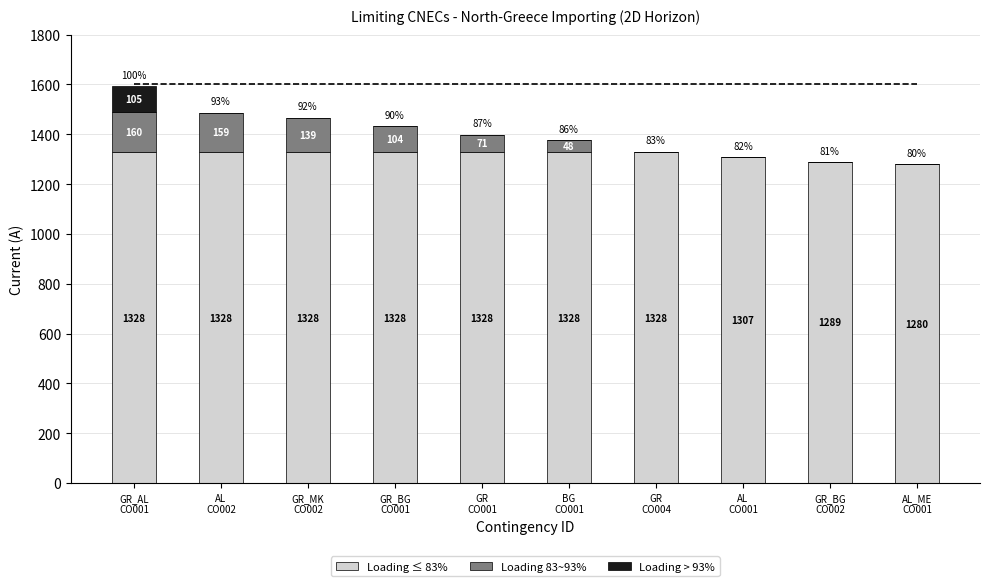

How many Loading ≤ 83% values are between 1307 and 1328?

8